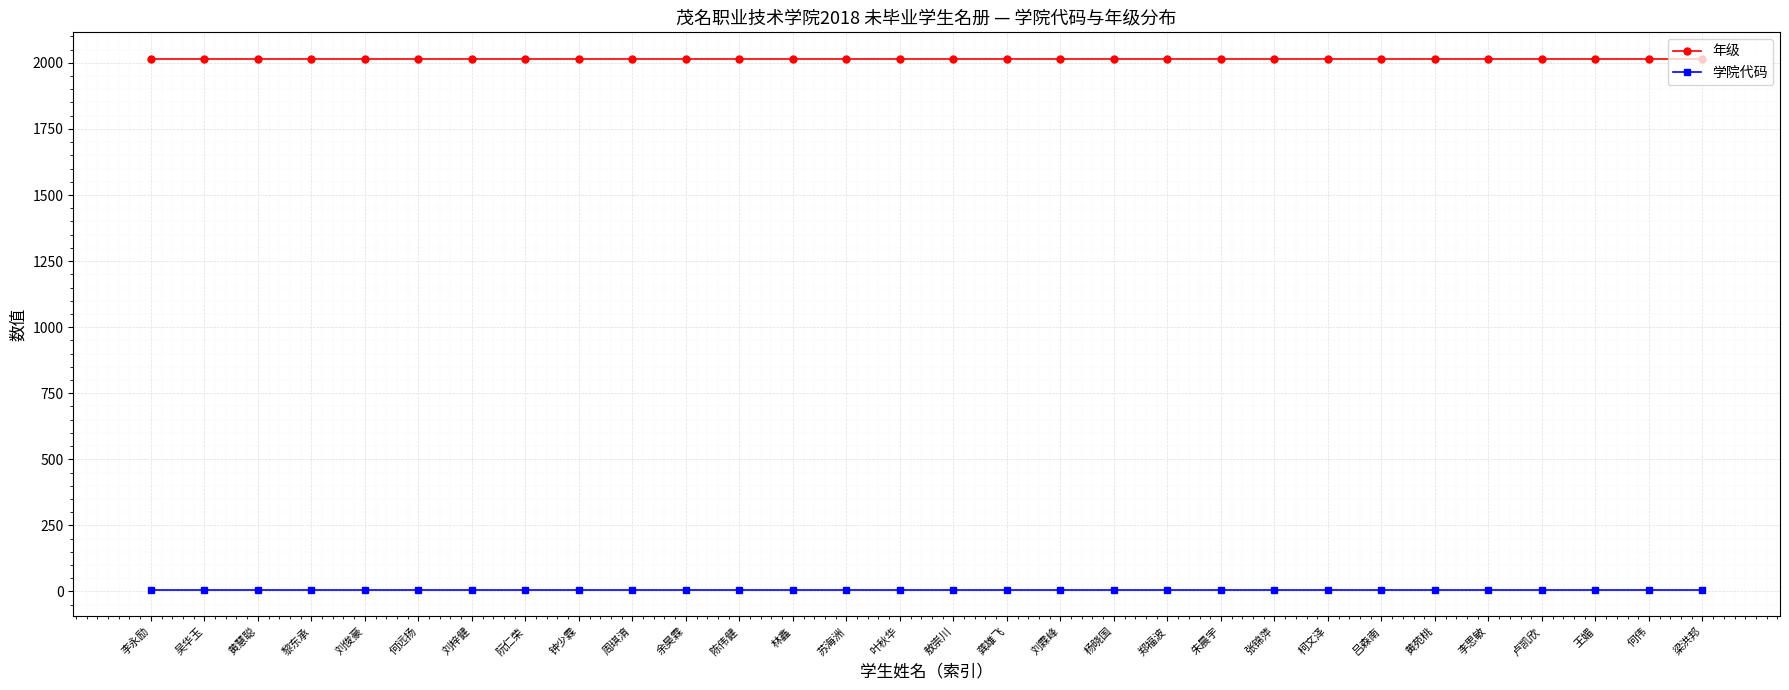

Reading left to right, what are all the values shown in this chart?

年级: 李永励=2015	吴华玉=2015	黄慧聪=2015	黎东承=2015	刘俊豪=2015	何远扬=2015	刘梓健=2015	阮仁荣=2015	钟少霖=2015	周琪淯=2015	余昊霖=2015	陈伟健=2015	林鑫=2015	苏海洲=2015	叶秋华=2015	敖崇川=2015	龚雄飞=2015	刘霖峰=2015	杨晓国=2015	郑福波=2015	朱晨宇=2015	张锦萍=2015	柯文泽=2015	吕森南=2015	黄苑桃=2015	李思敏=2015	卢凯欣=2015	王媚=2015	何伟=2015	梁洪邦=2015
学院代码: 李永励=6	吴华玉=6	黄慧聪=6	黎东承=6	刘俊豪=6	何远扬=6	刘梓健=6	阮仁荣=6	钟少霖=6	周琪淯=6	余昊霖=6	陈伟健=6	林鑫=6	苏海洲=6	叶秋华=6	敖崇川=6	龚雄飞=6	刘霖峰=6	杨晓国=6	郑福波=6	朱晨宇=6	张锦萍=6	柯文泽=6	吕森南=6	黄苑桃=6	李思敏=6	卢凯欣=6	王媚=6	何伟=6	梁洪邦=6